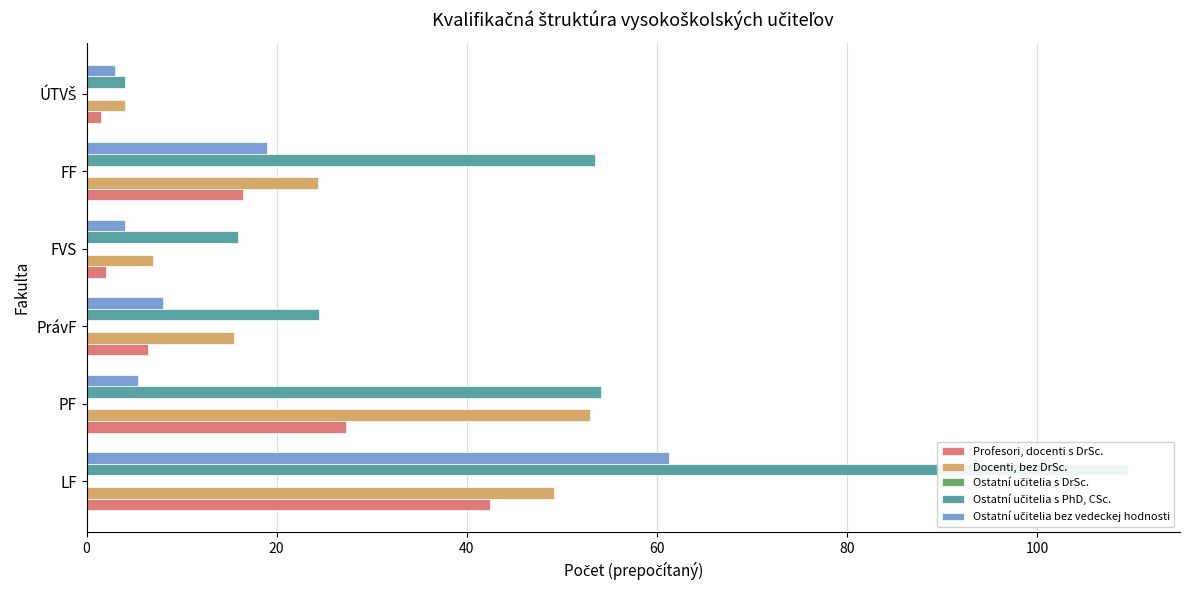

Which series has the largest total across all categories?

Ostatní učitelia s PhD, CSc.